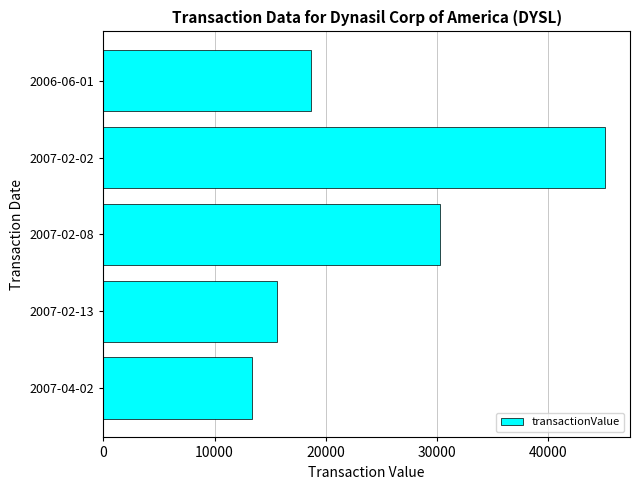

Reading bottom to top, list all the values displayed in this chart.

13358	15600	30266	45100	18700